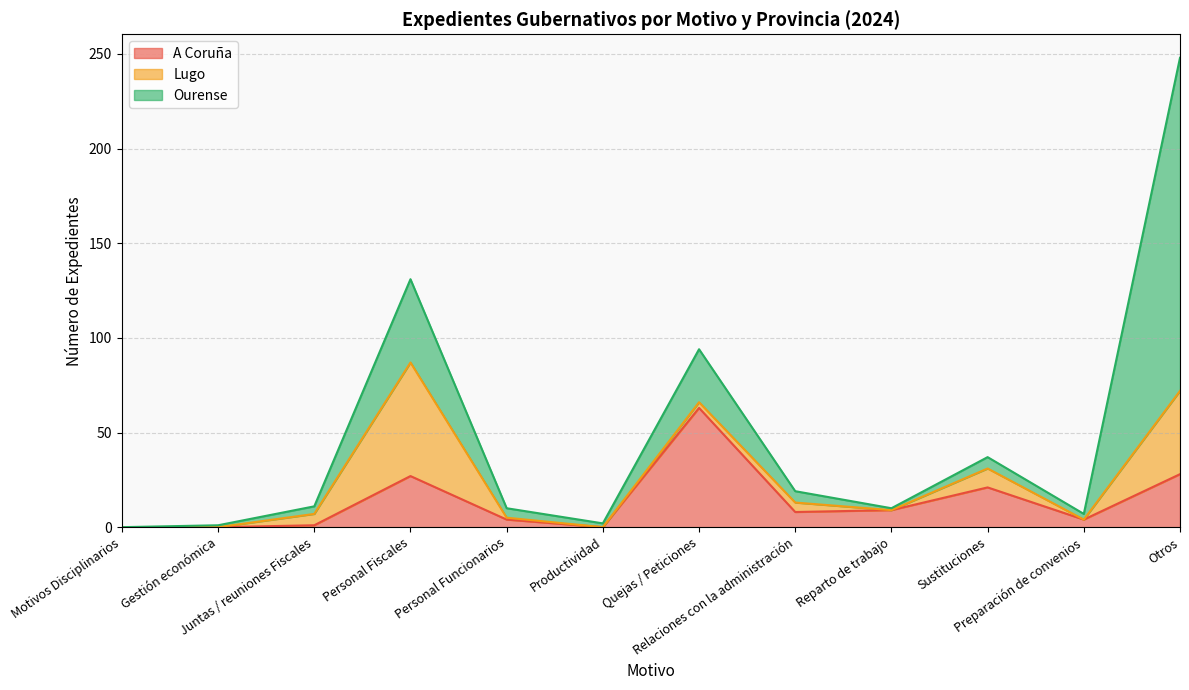

List the series in order of their overall mean, highest first.

Ourense, A Coruña, Lugo